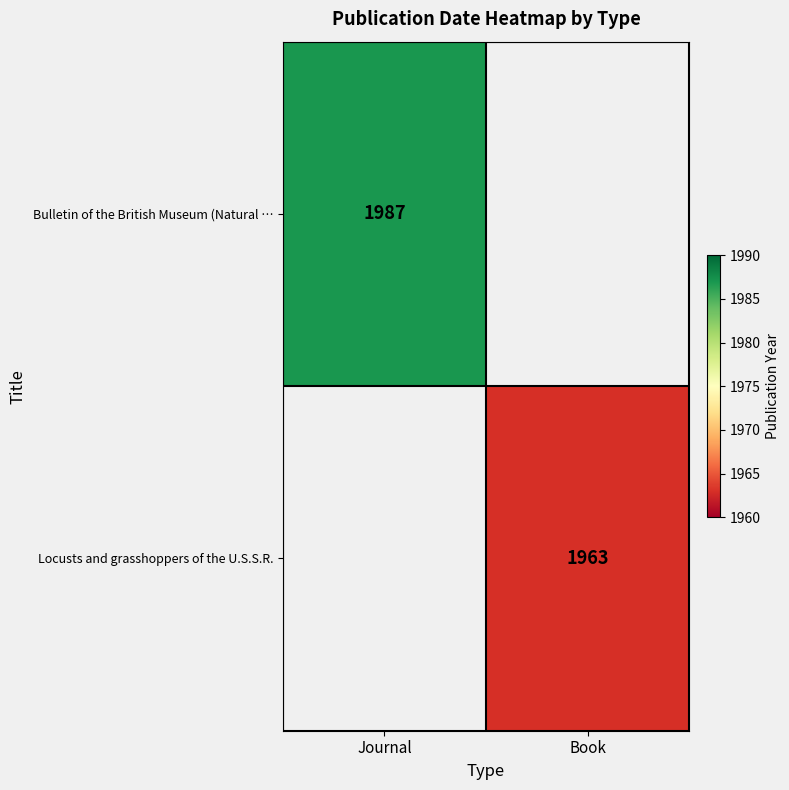

Is the value of Locusts and grasshoppers of the U.S.S.R. at Book greater than the value of Bulletin of the British Museum (Natural … at Journal?

No